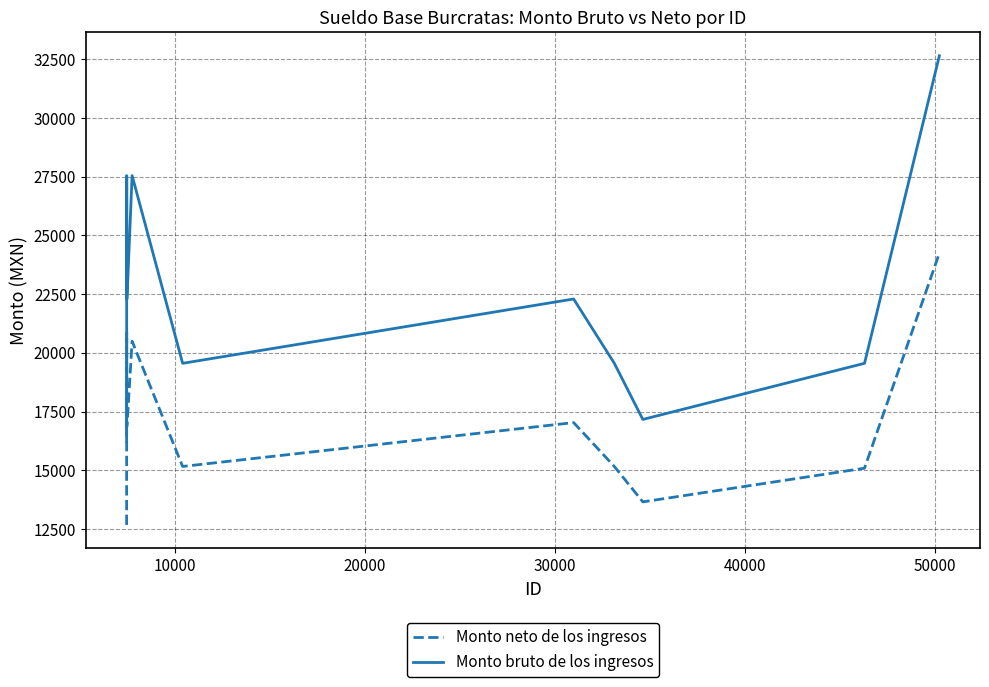

True or false: Monto neto de los ingresos and Monto bruto de los ingresos cross at least once.

False